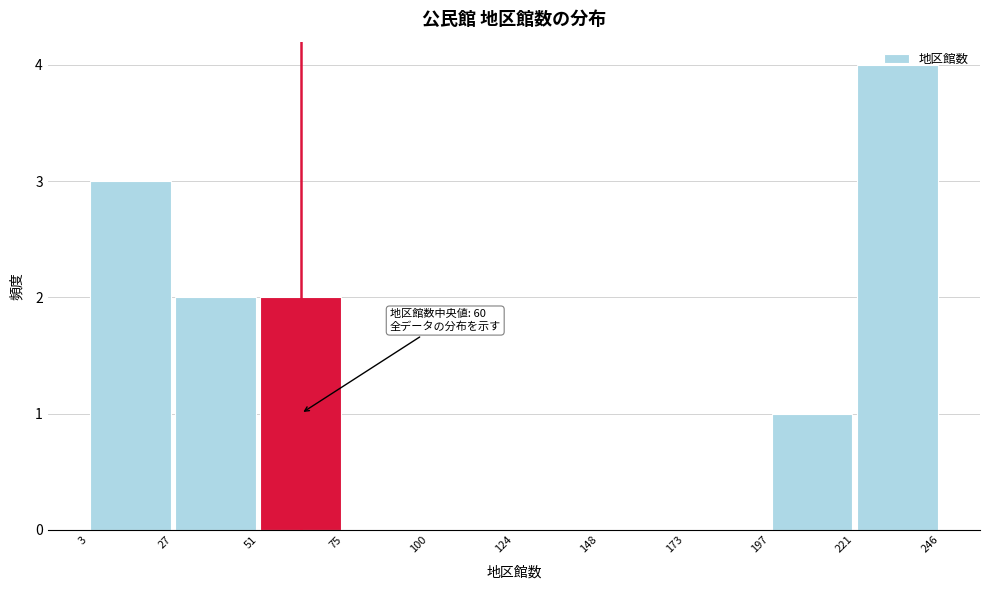

Which range on the x-axis has the tallest bar?

221 to 246